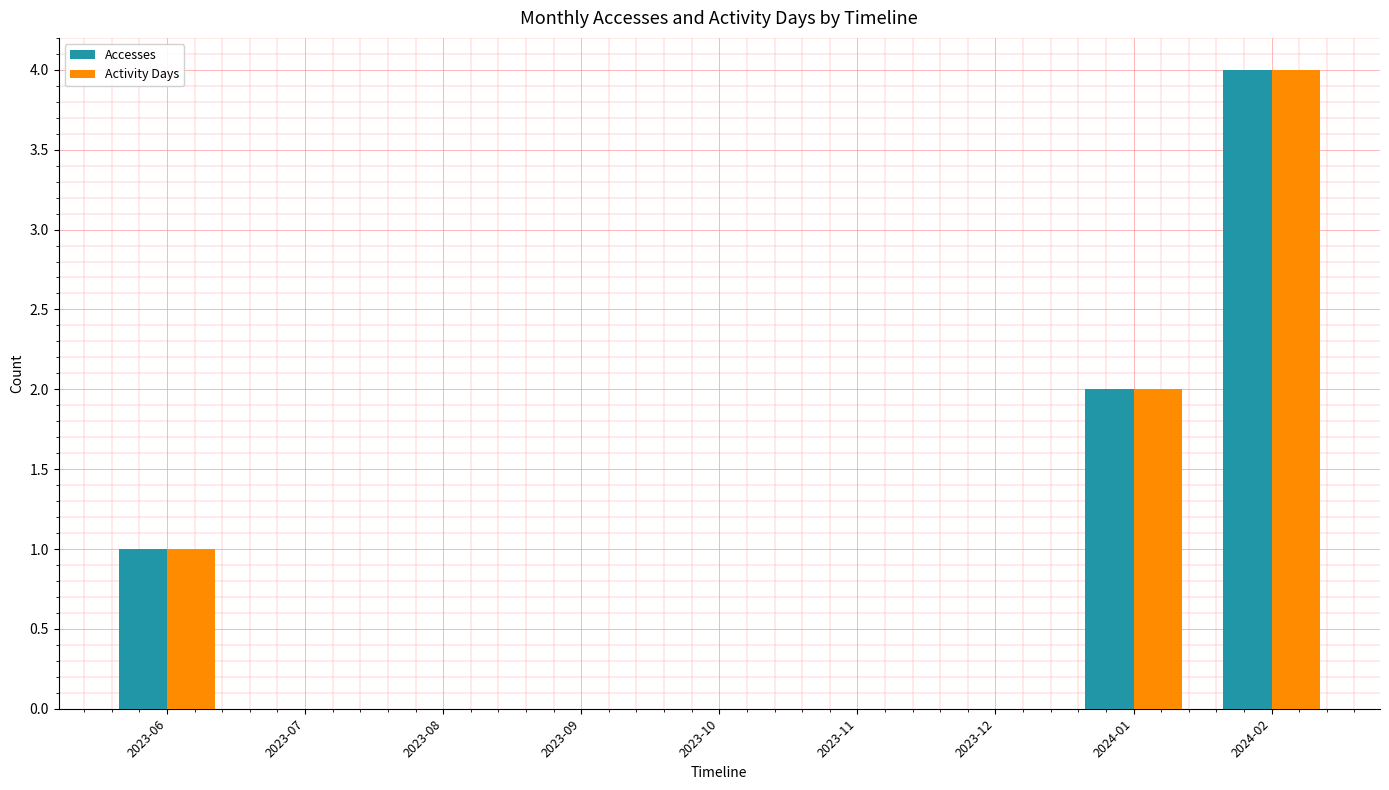

Are the bars horizontal?

No